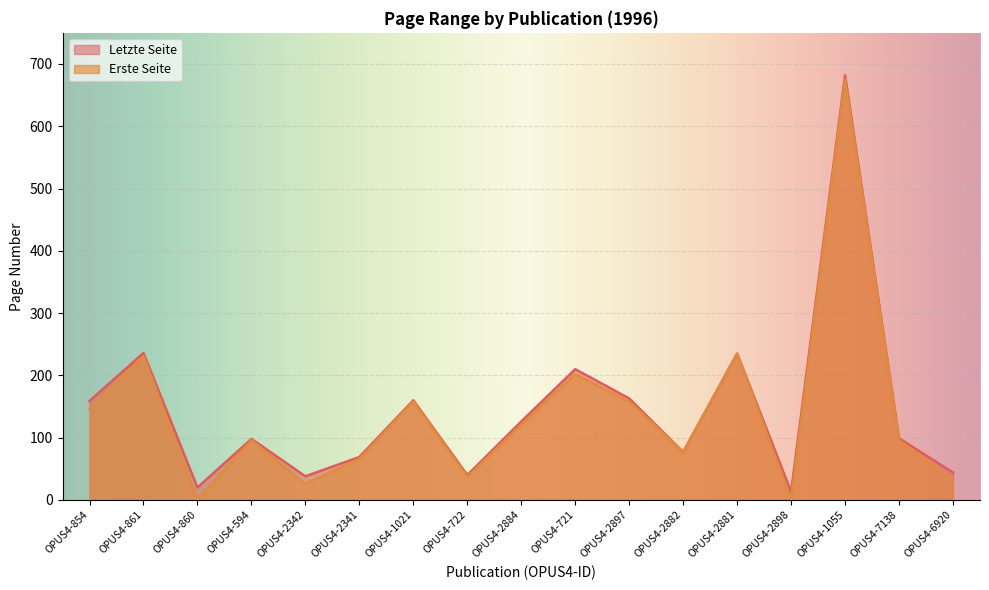

Which has a higher value, OPUS4-722 or OPUS4-2897?

OPUS4-2897